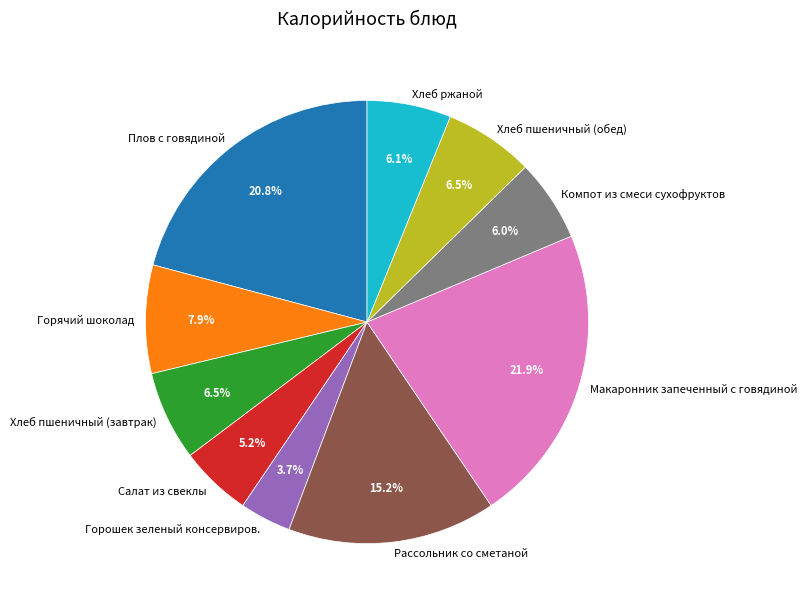

How many slices are in this pie chart?

10